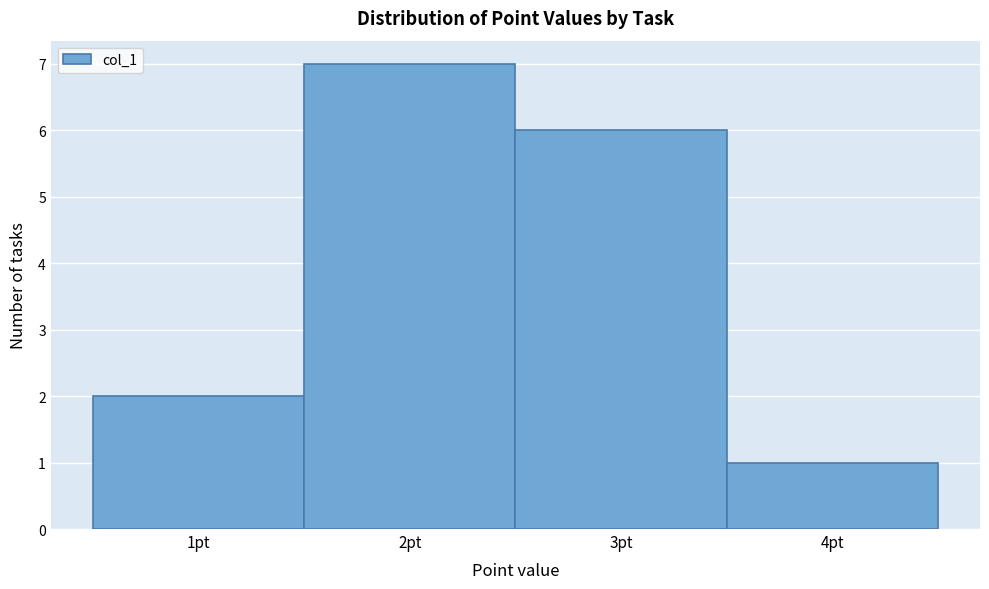

Over which range of the x-axis is the bar tallest?

1.5 to 2.5